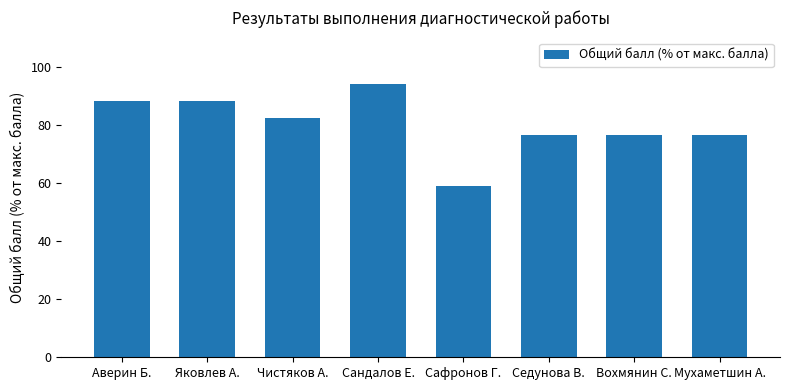

Which category has the highest value across all series?

Сандалов Е.